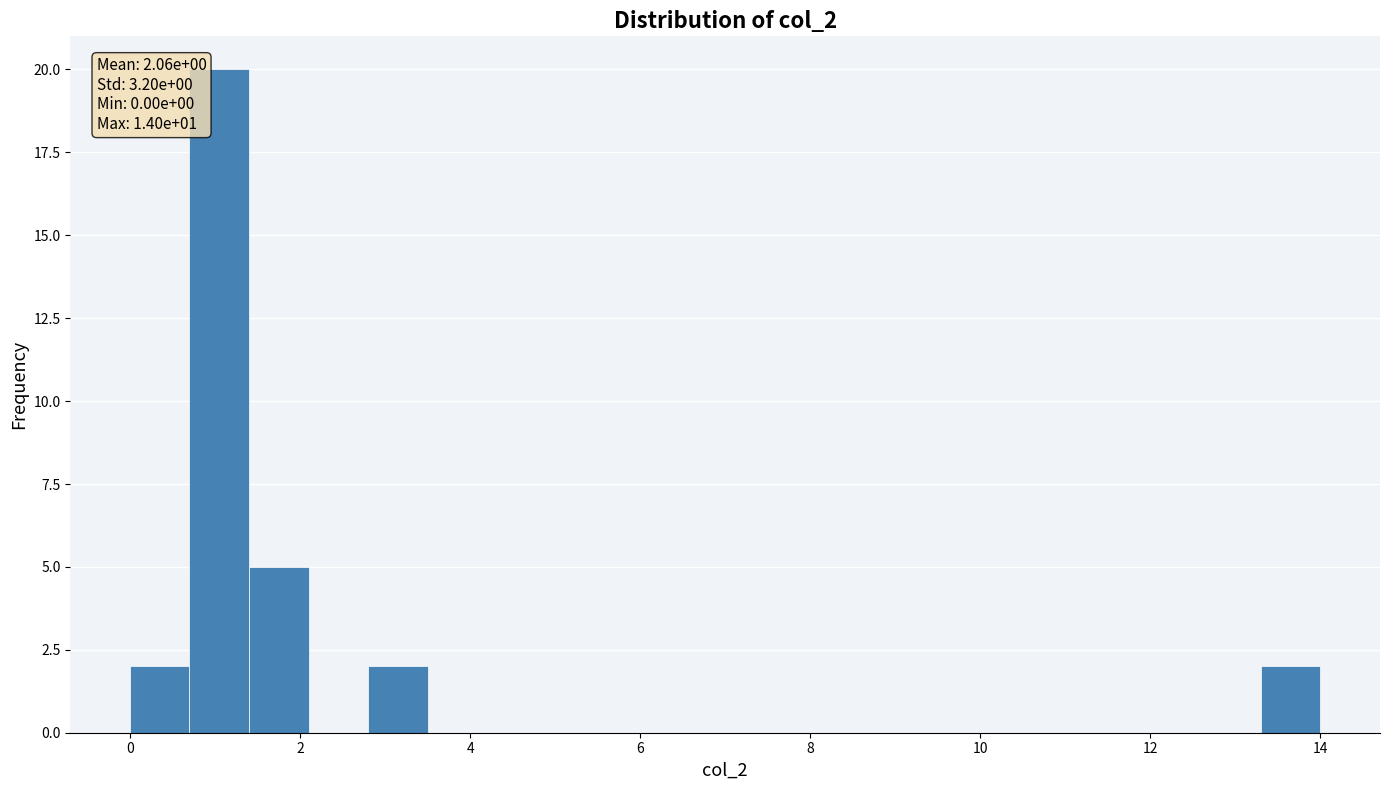

Around what value on the x-axis is the tallest bar? Give the approximate position of its centre, as read against the axis.

1.0